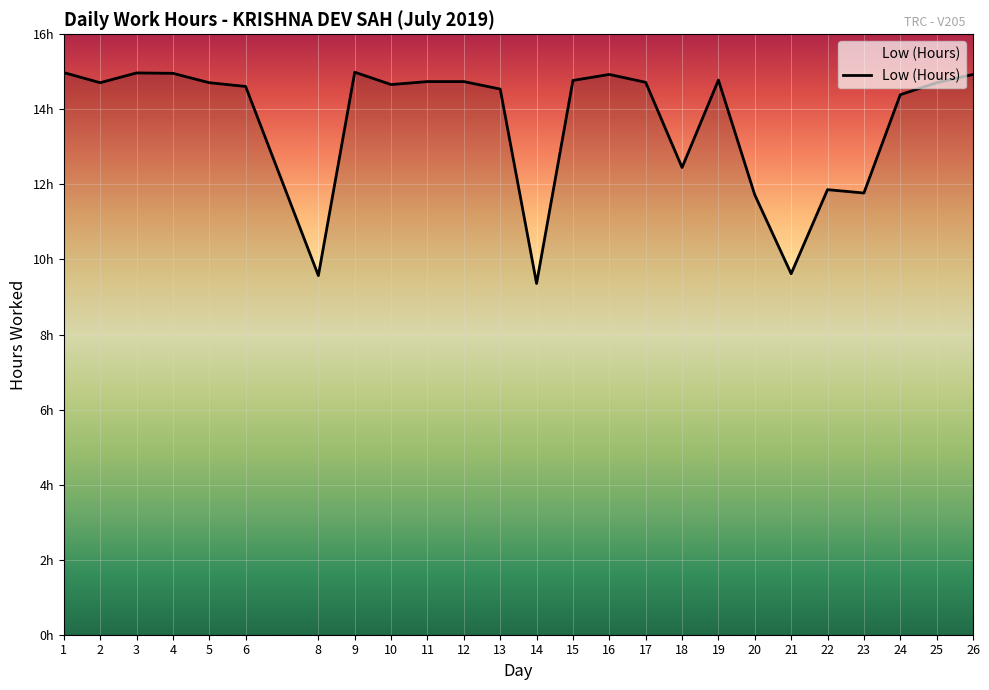

Does the chart have visible grid lines?

Yes